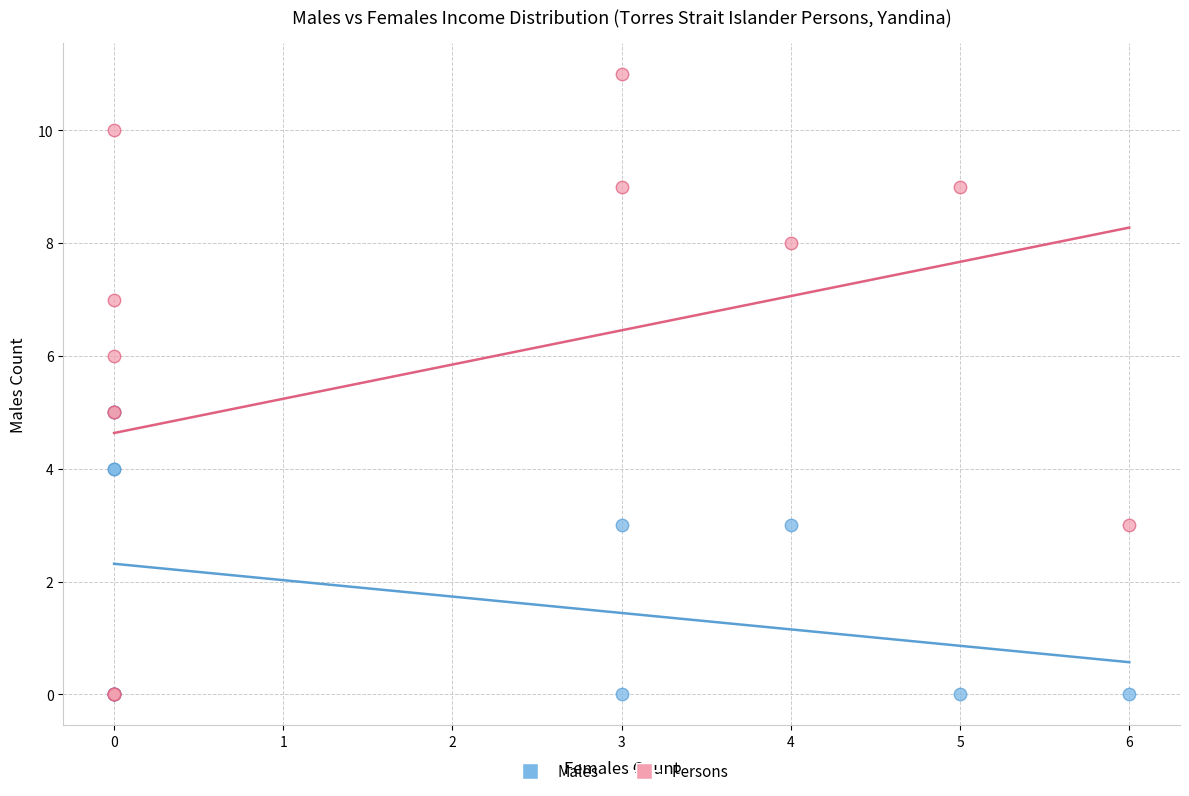

What are all the series names shown in the legend?

Males, Persons